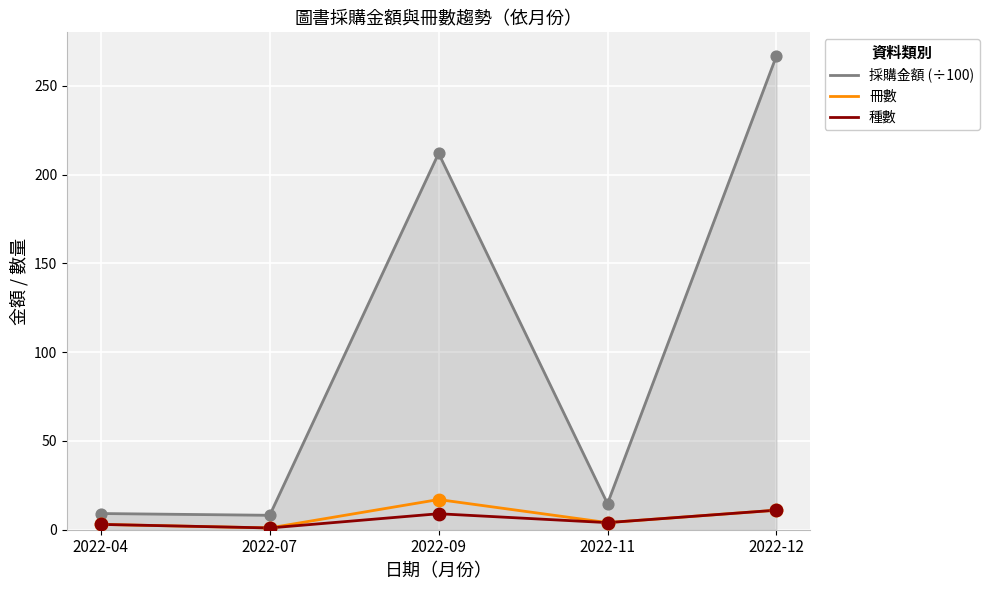

Is the value of 種數 at 2022-07 greater than the value of 採購金額 (÷100) at 2022-04?

No